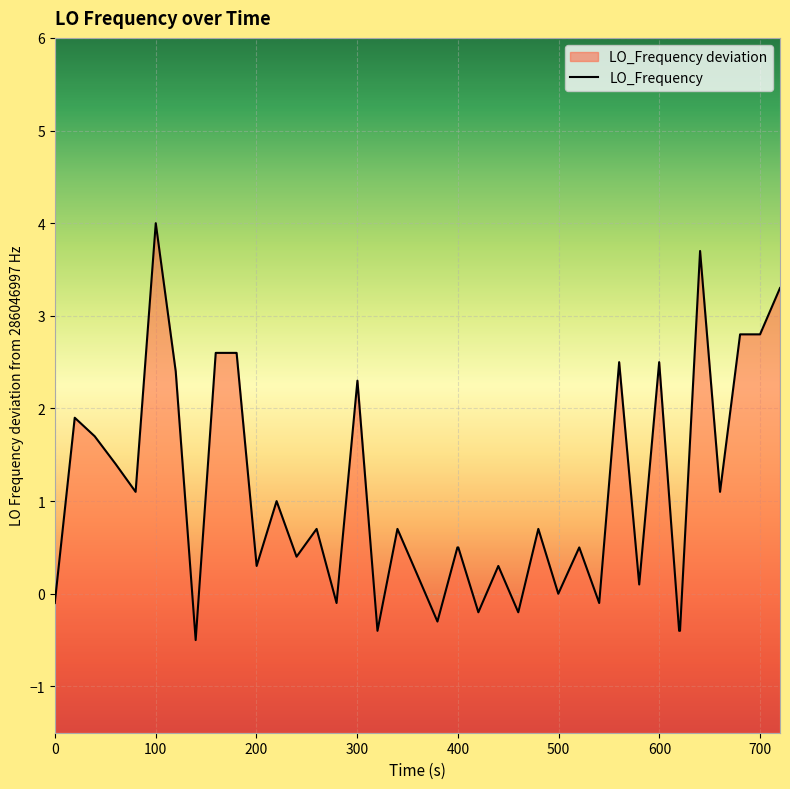

True or false: there are more than 2 points higher than both neighbors.

True